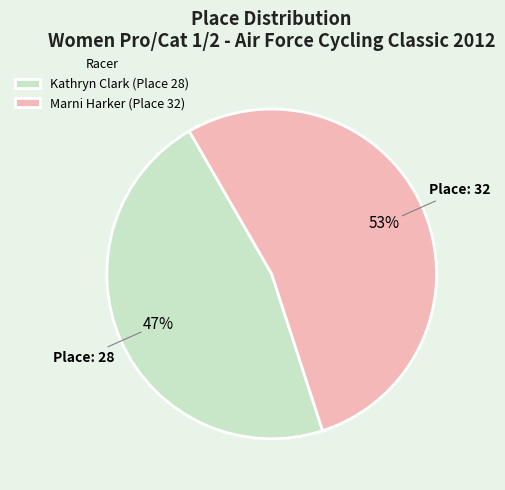

True or false: Marni Harker accounts for 61% of the total.

False